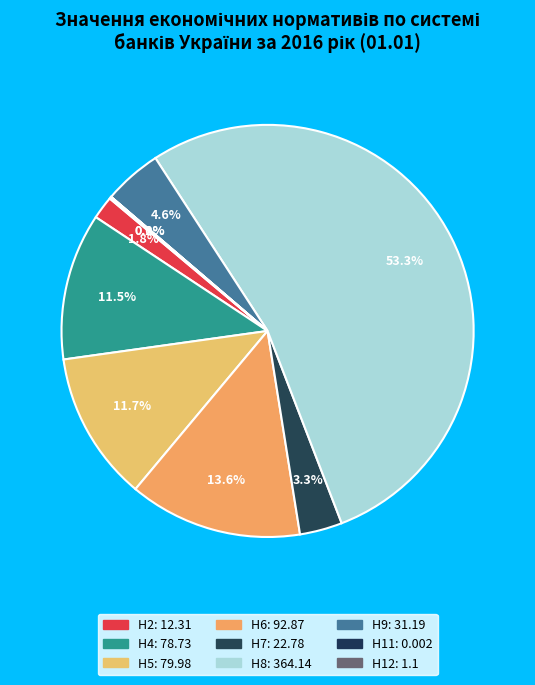

Which category has the smallest portion of the pie?

Н11